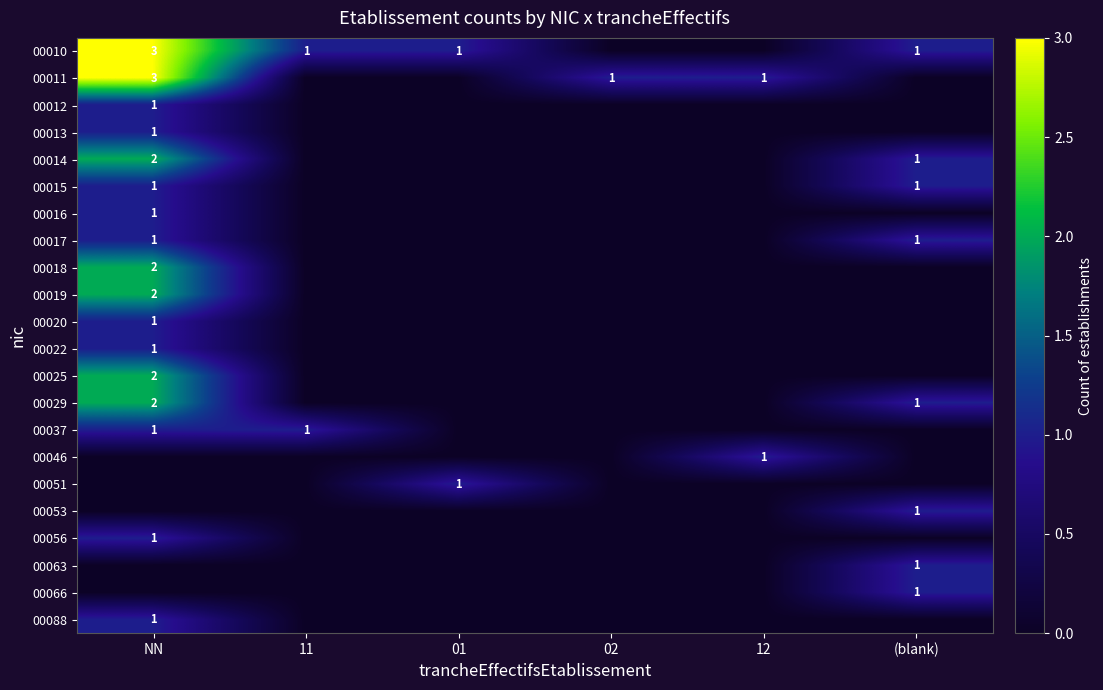

The 00029 series shows 1 at (blank). True or false?

True